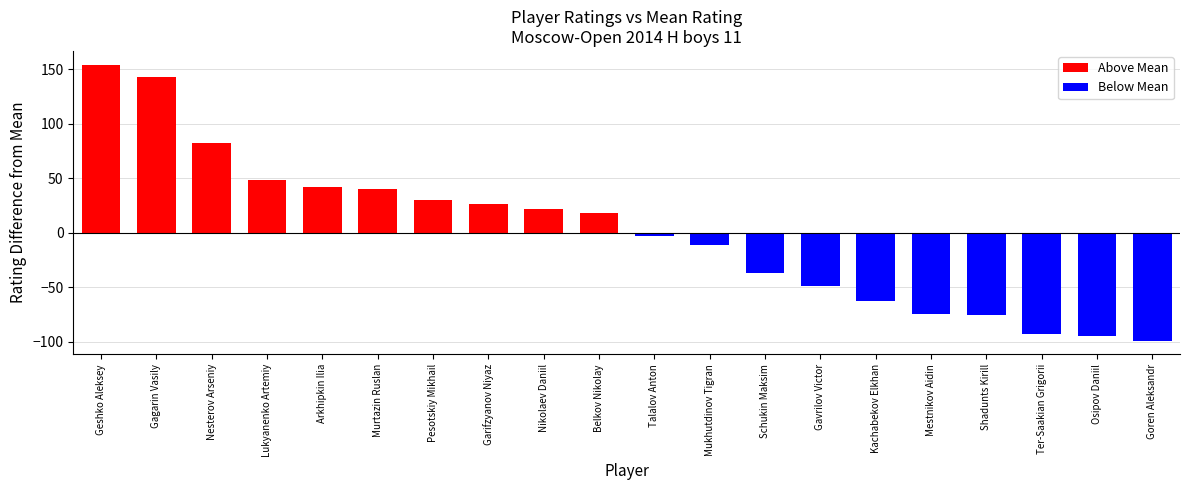

How many data points are less than 1758?

10